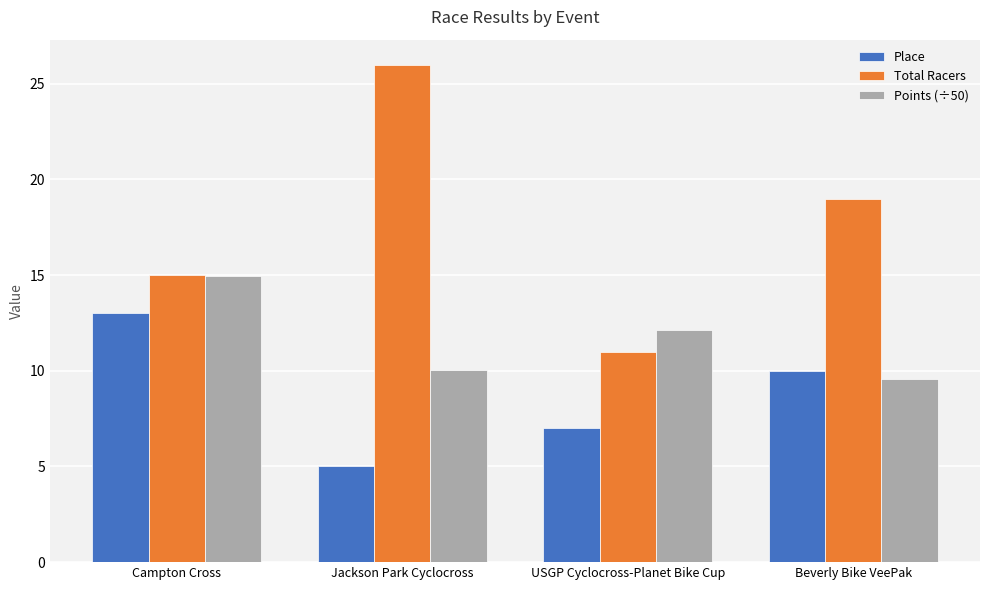

How many Total Racers values are between 15 and 26?

3